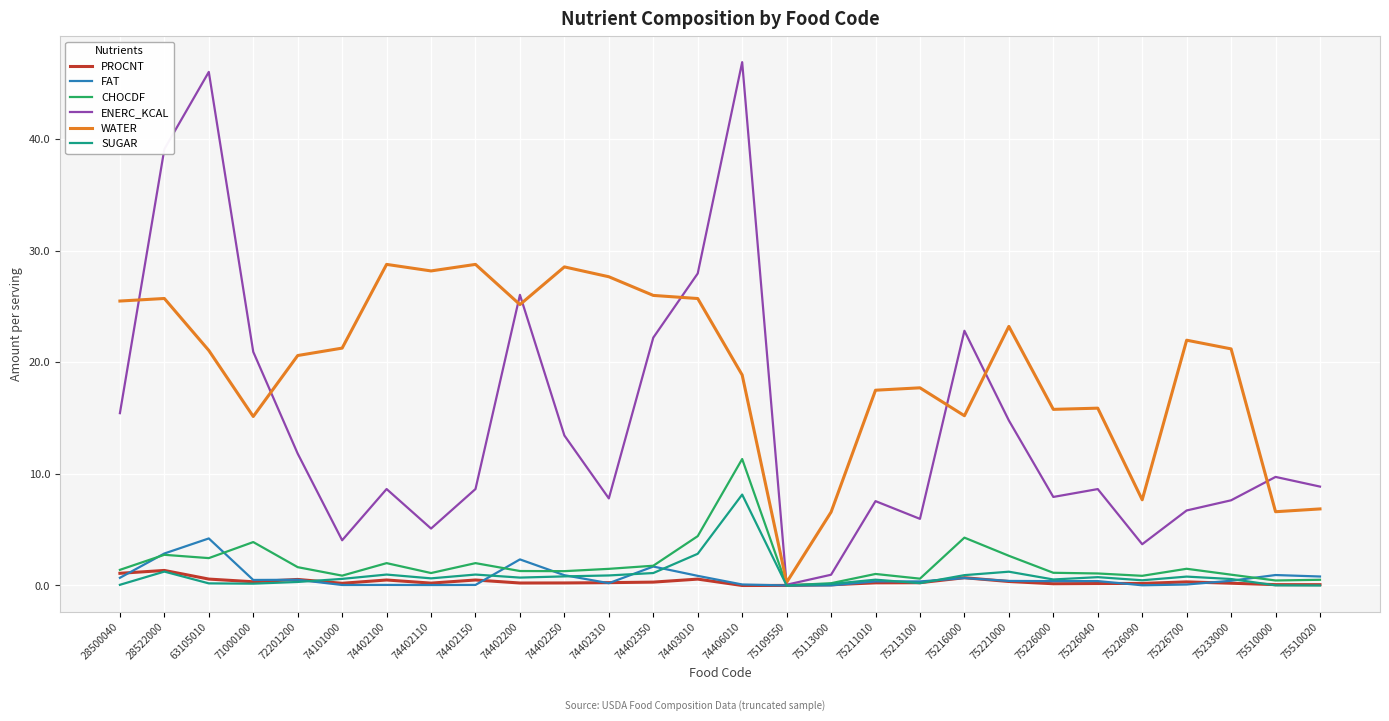

Which series has the largest total across all categories?

WATER